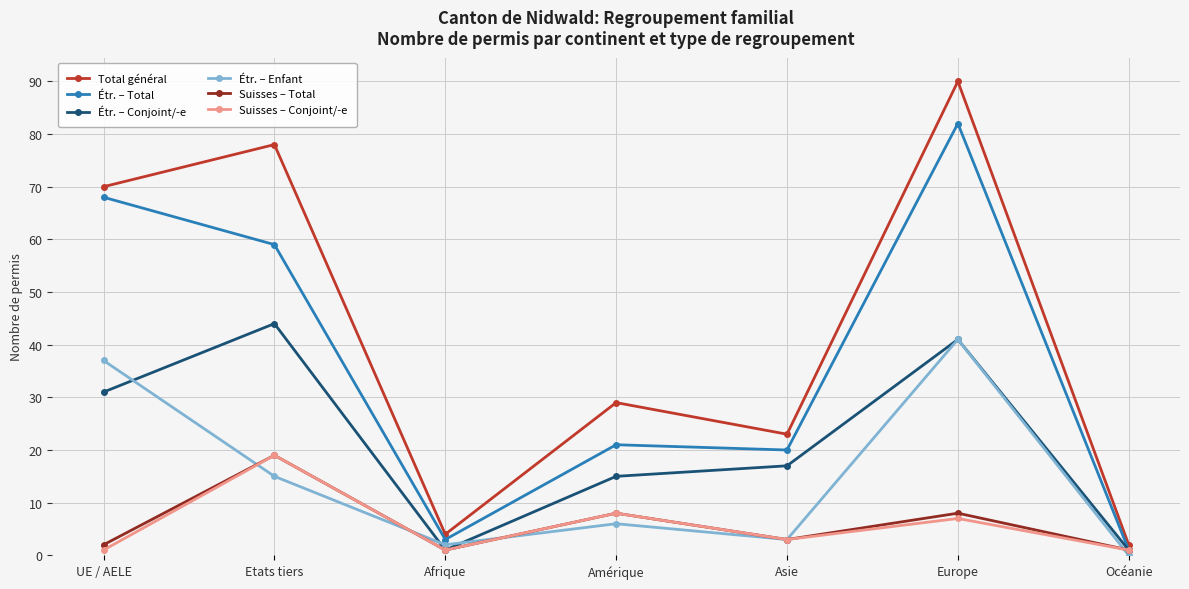

Reading left to right, list all the values displayed in this chart.

Total général: 70	78	4	29	23	90	2
Étr. – Total: 68	59	3	21	20	82	1
Étr. – Conjoint/-e: 31	44	1	15	17	41	1
Étr. – Enfant: 37	15	2	6	3	41	0
Suisses – Total: 2	19	1	8	3	8	1
Suisses – Conjoint/-e: 1	19	1	8	3	7	1